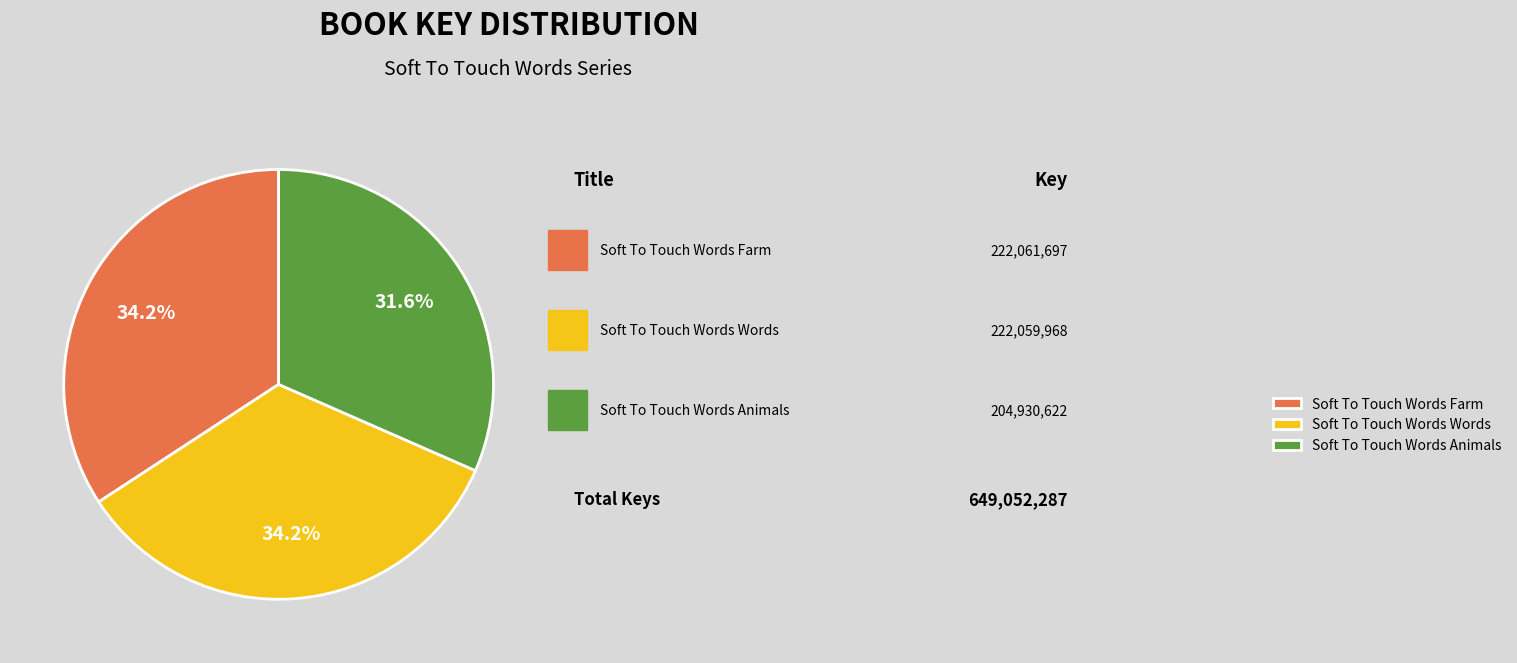

What is the smallest slice in the pie chart?

Soft To Touch Words Animals